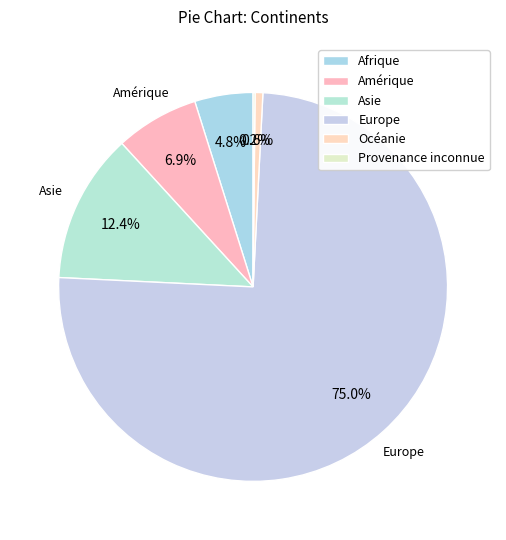

To the nearest percent, what is the difference between the Europe and Afrique slice percentages?

70%